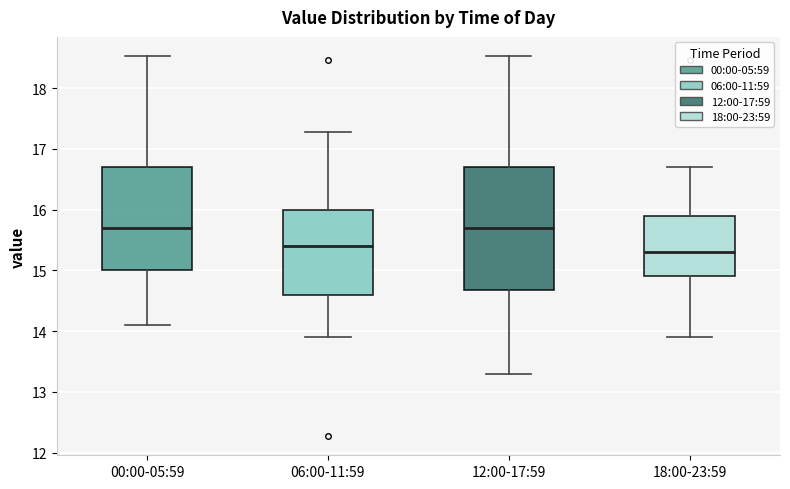

Comparing the boxes themselves (not the whiskers), which one is the tallest?

12:00-17:59